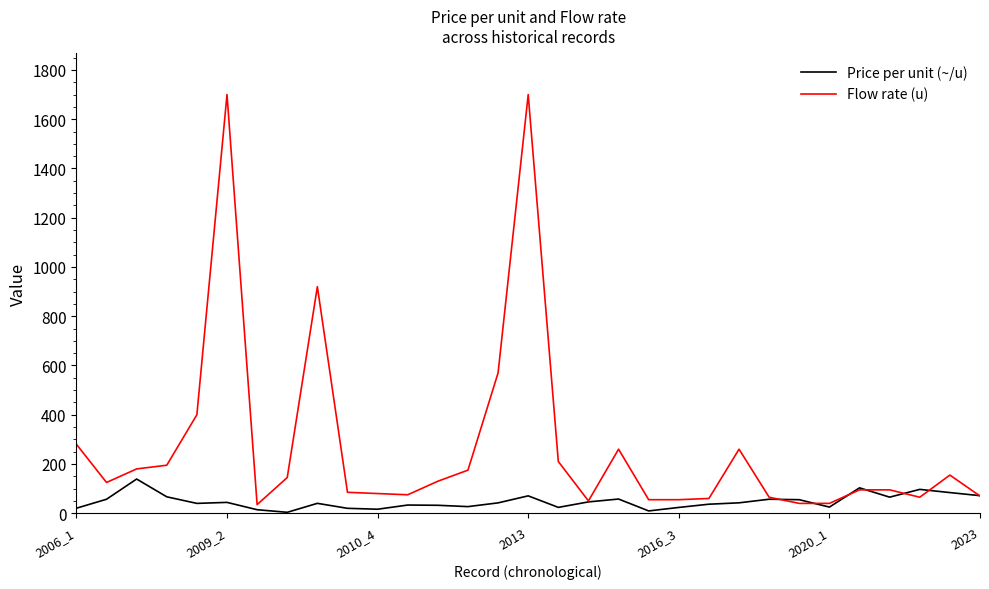

Rank the series by their maximum value, from lowest to highest.

Price per unit (~/u), Flow rate (u)